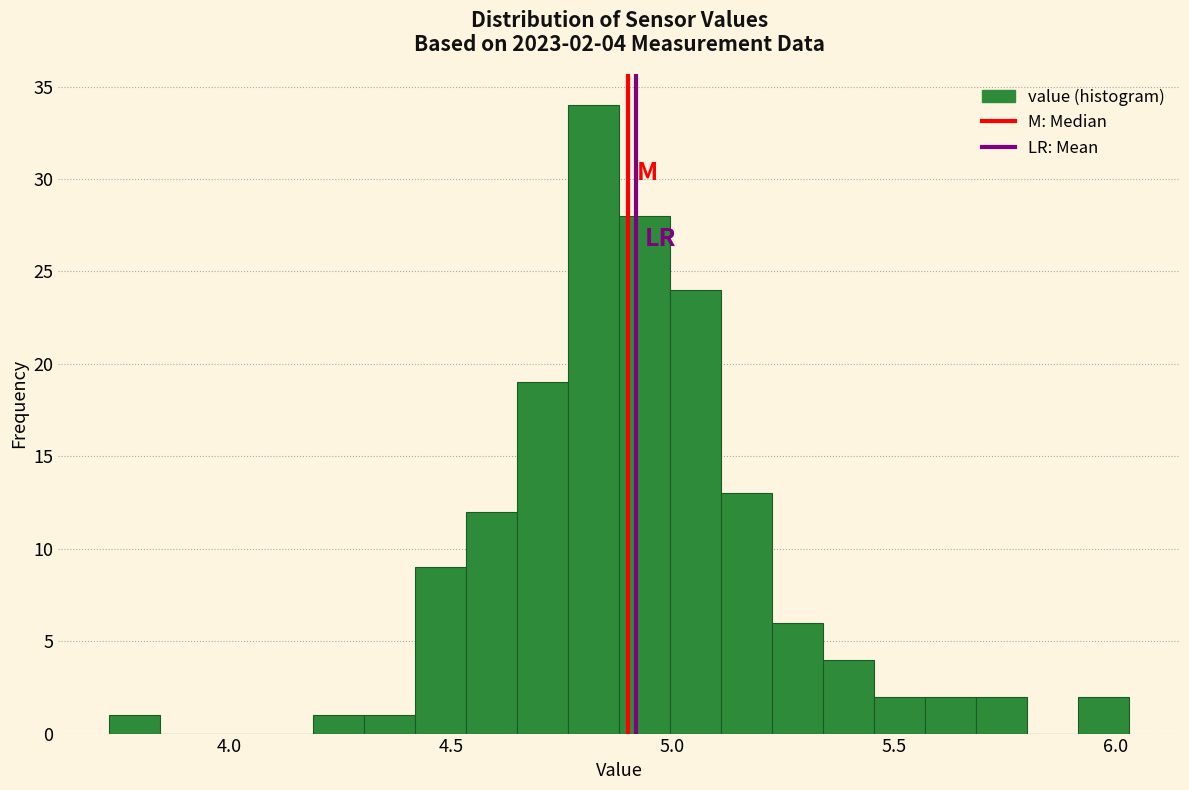

Around what value on the x-axis is the tallest bar? Give the approximate position of its centre, as read against the axis.

4.80